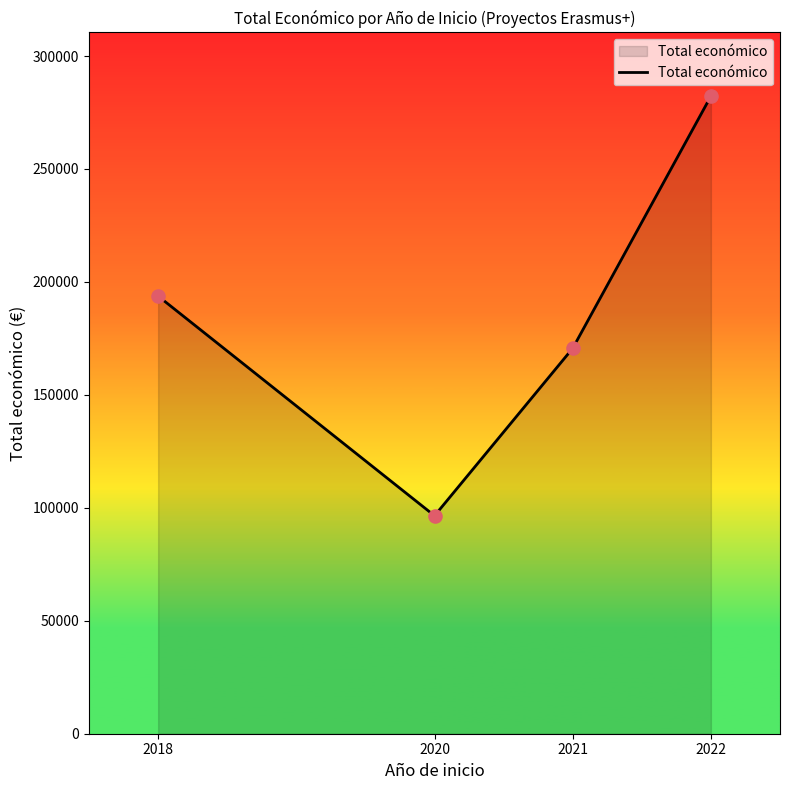

Which has a higher value, 2020 or 2022?

2022